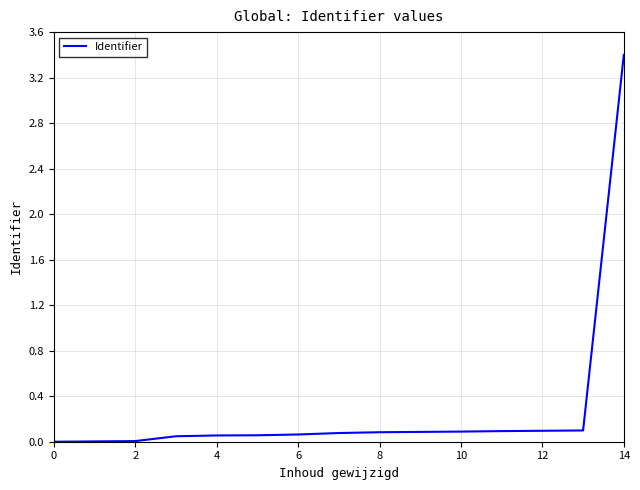

What is the label of the 4th point from the right?

11